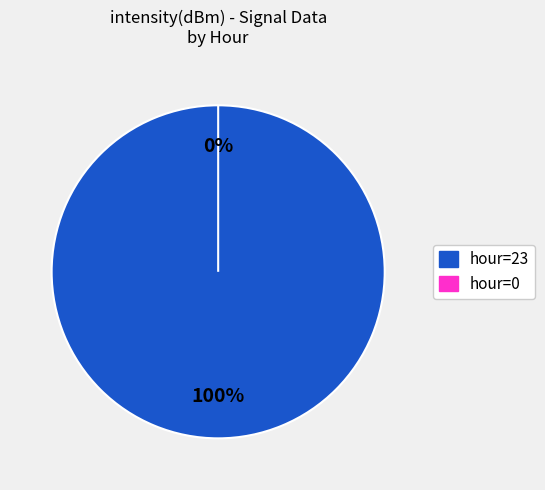

Rank the categories by value from lowest to highest.

hour=0, hour=23